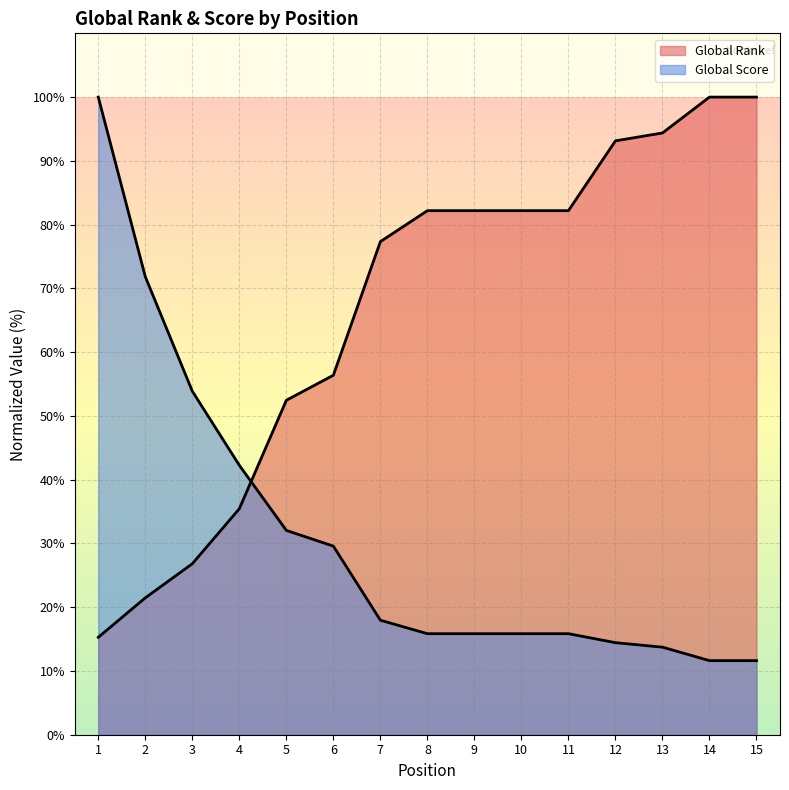

What is the sum of the Global Score values at 2 and 7?

89.8